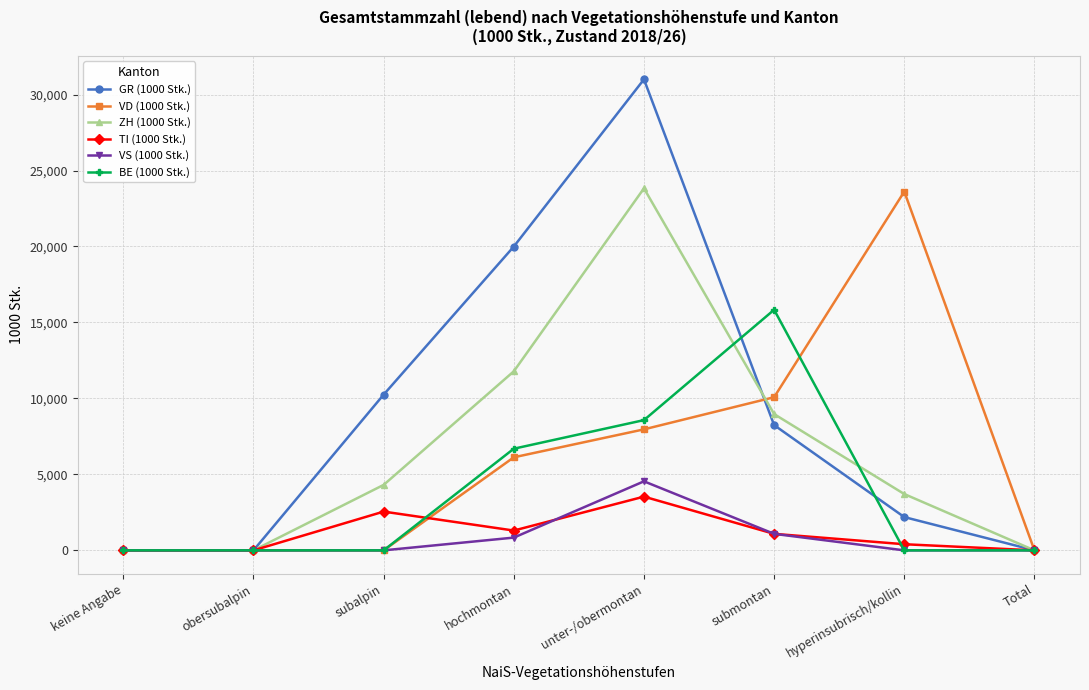

Reading right to left, what are all the values shown in this chart?

GR (1000 Stk.): 0	2190	8244	31001	19997	10250	0	0
VD (1000 Stk.): 0	23613	10080	7964	6124	0	0	0
ZH (1000 Stk.): 0	3706	8969	23828	11784	4309	0	0
TI (1000 Stk.): 0	403	1086	3536	1303	2551	0	0
VS (1000 Stk.): 0	0	1086	4543	839	0	0	0
BE (1000 Stk.): 0	0	15835	8572	6690	0	0	0